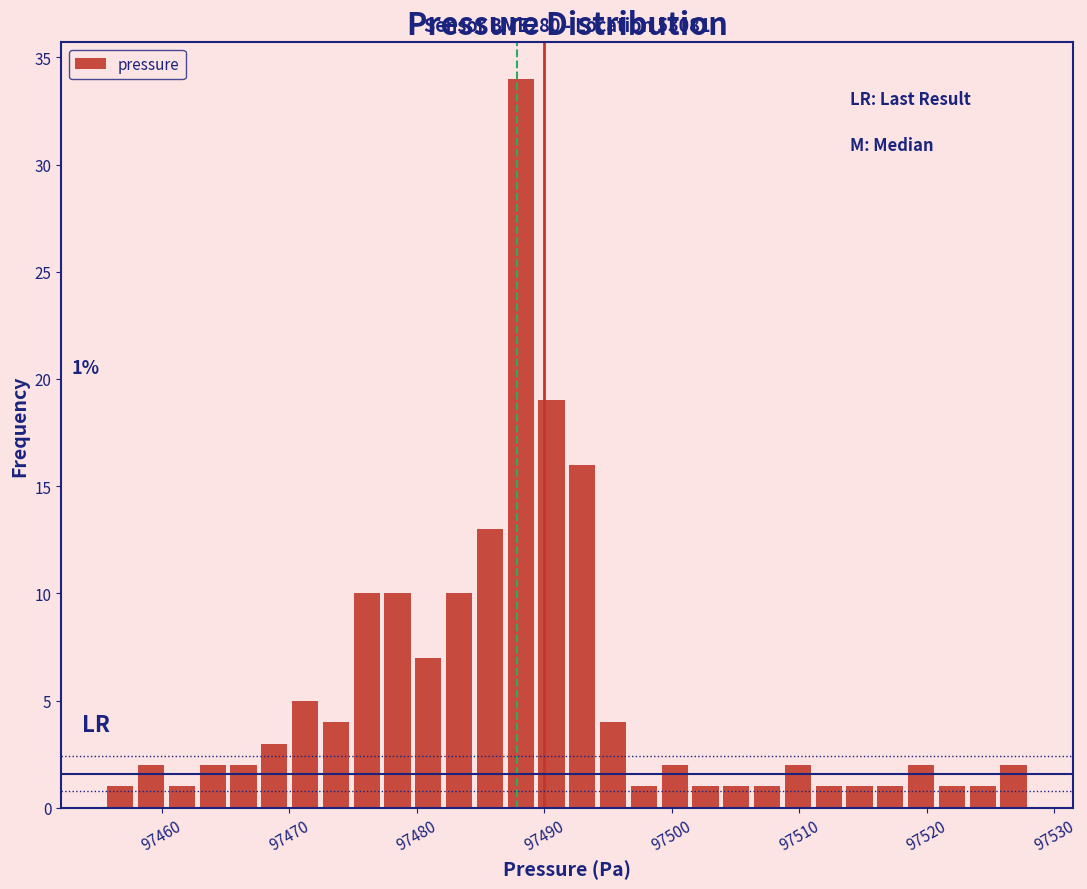

Around what value on the x-axis is the tallest bar? Give the approximate position of its centre, as read against the axis.

97488